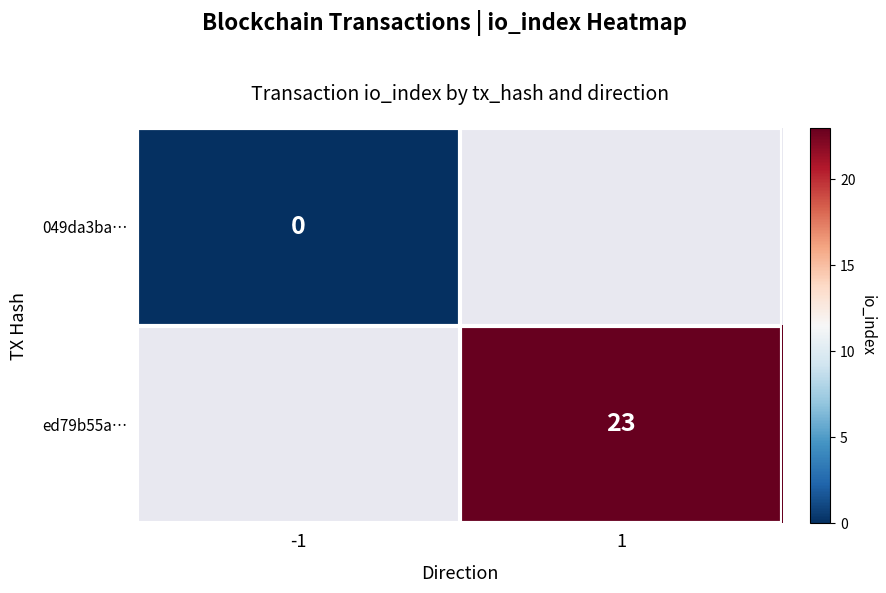

The value of ed79b55a… at 1 is 23. True or false?

True